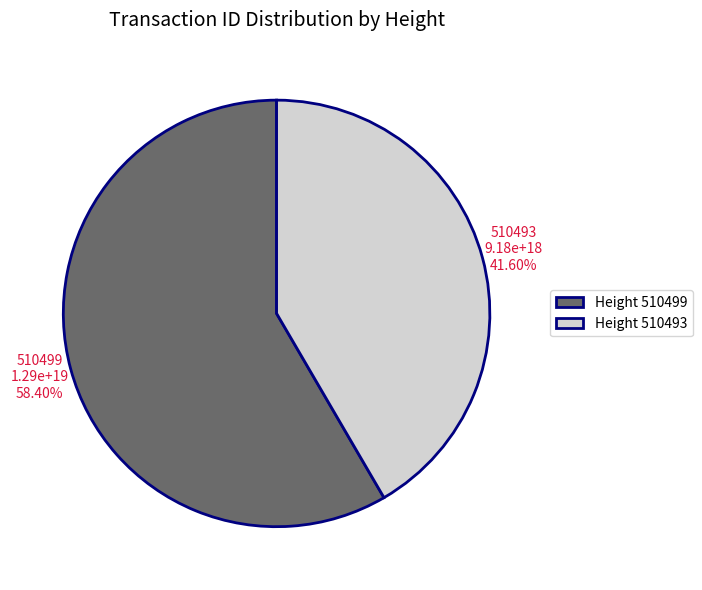

Which has a higher value, Height 510493 or Height 510499?

Height 510499